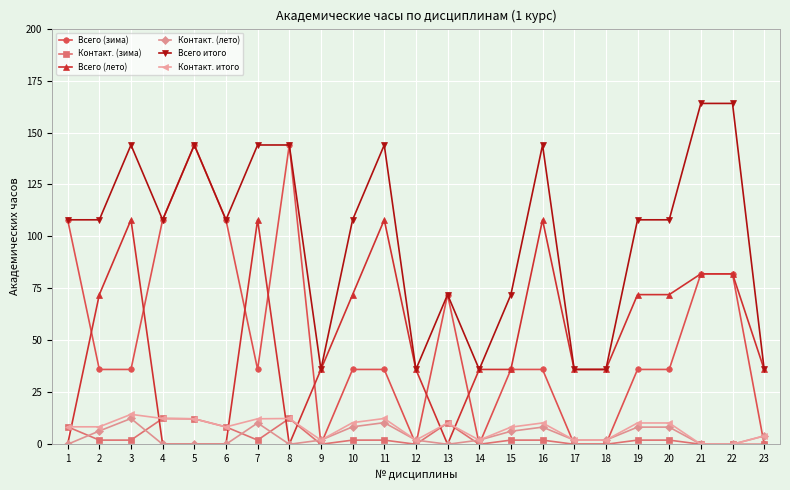

Between 9 and 16, which series saw the biggest shift?

Всего итого